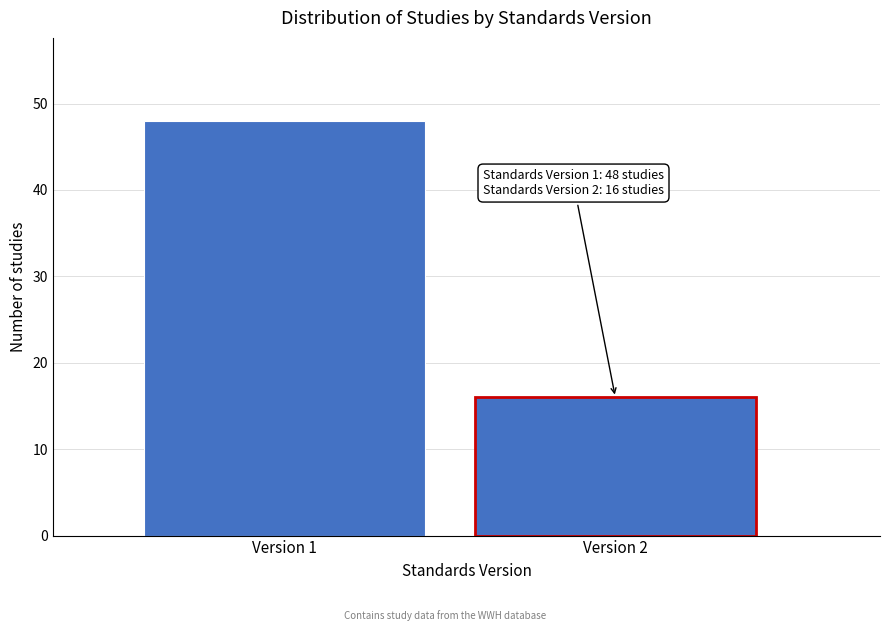

Reading right to left, what are all the values shown in this chart?

16	48